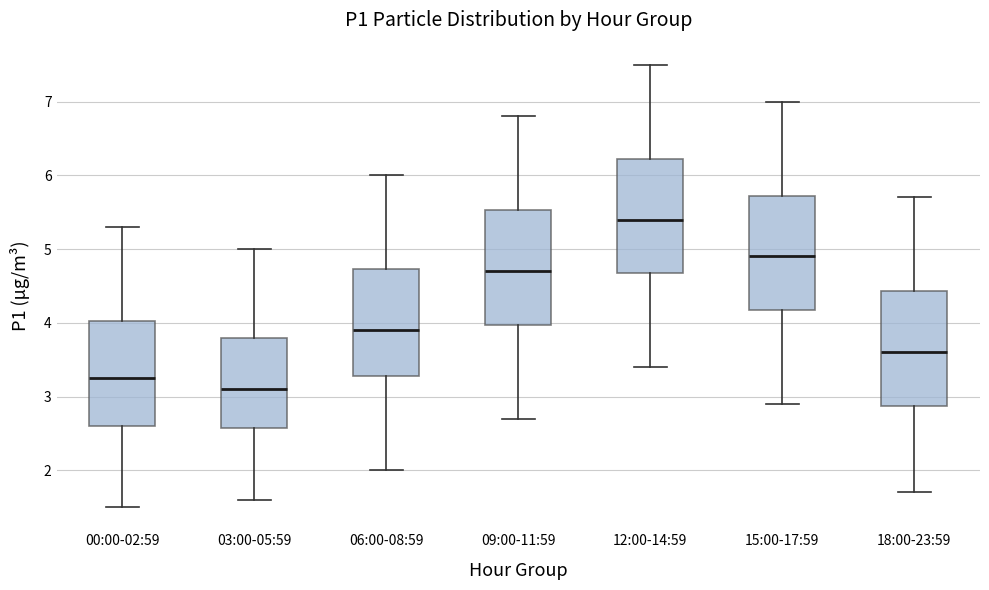

Reading left to right, read every box against the y-axis: the position of its median line, the range the box covers, and the ends of its whiskers. The values are not printed on the chart, so give them approximately, as read against the axis.

00:00-02:59: median 3.3, box 2.6 to 4.0, whiskers 1.5 to 5.3
03:00-05:59: median 3.1, box 2.6 to 3.8, whiskers 1.6 to 5.0
06:00-08:59: median 3.9, box 3.3 to 4.7, whiskers 2.0 to 6.0
09:00-11:59: median 4.7, box 4.0 to 5.5, whiskers 2.7 to 6.8
12:00-14:59: median 5.4, box 4.7 to 6.2, whiskers 3.4 to 7.5
15:00-17:59: median 4.9, box 4.2 to 5.7, whiskers 2.9 to 7.0
18:00-23:59: median 3.6, box 2.9 to 4.4, whiskers 1.7 to 5.7